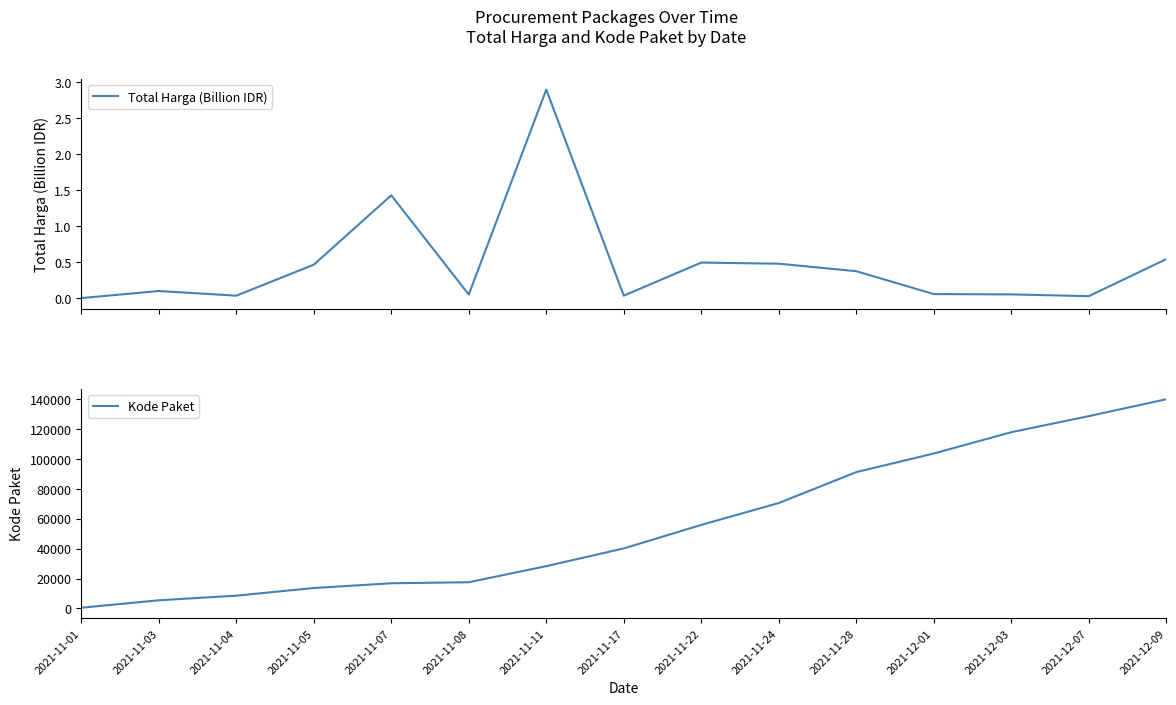

Rank the series at 2021-12-07 from highest to lowest value.

Kode Paket, Total Harga (Billion IDR)